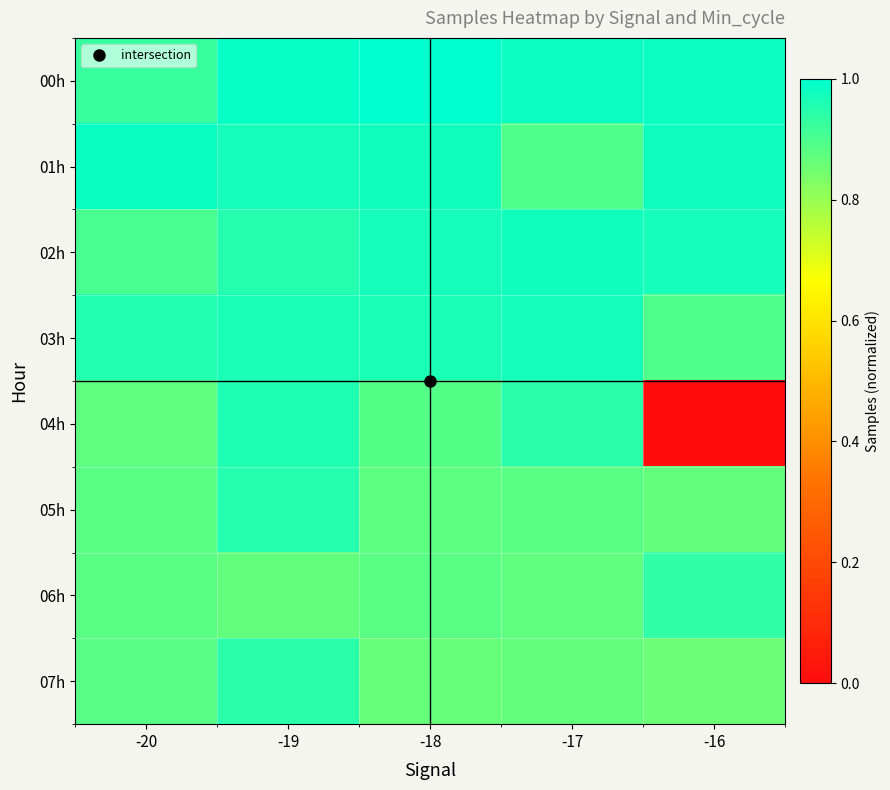

Which has a higher value, -20 or -19?

-19